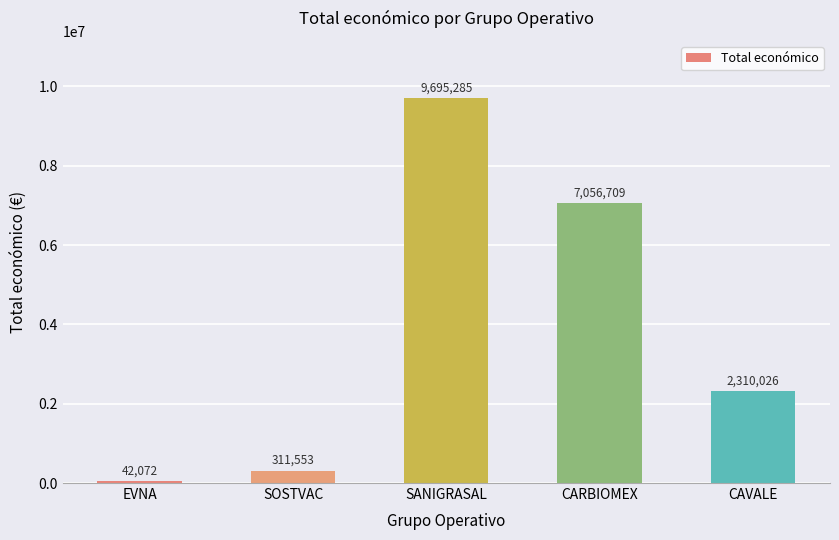

Reading right to left, extract all data points from this chart.

2310026	7056709	9695285	311553	42072